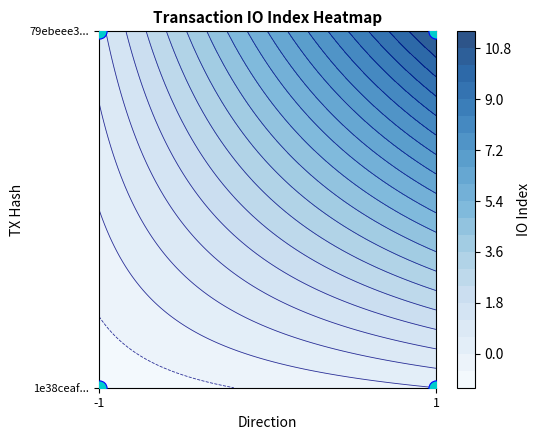

Which series has the largest total across all categories?

79ebeee39098130db3870202ef6af2dfb61dcbe